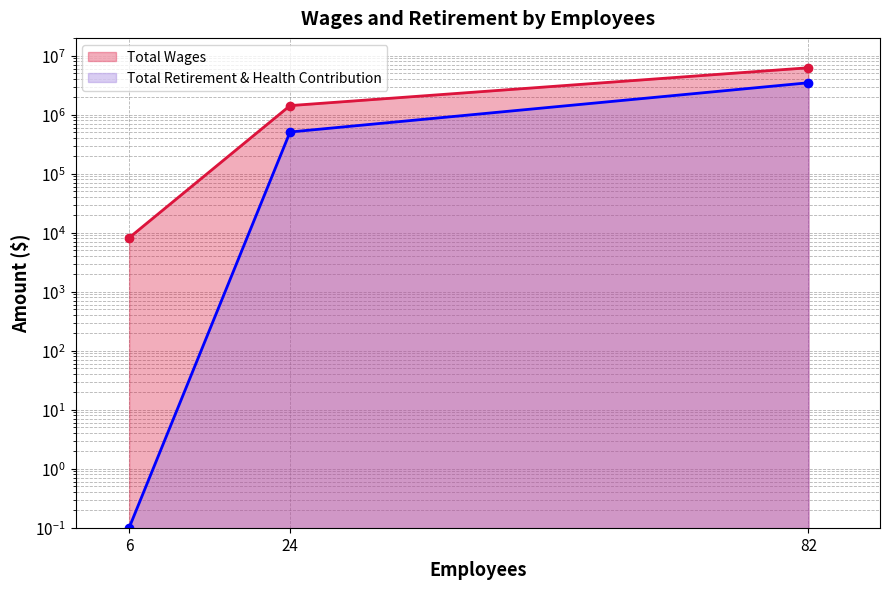

What is the total value across all series at 24?

1932328.0